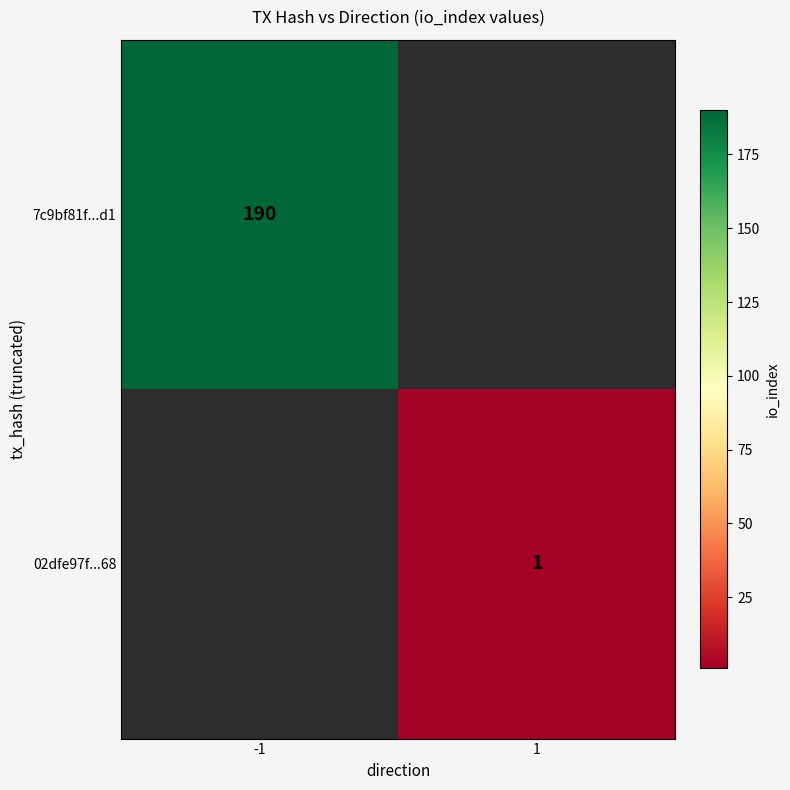

The 7c9bf81f...d1 series shows 265 at -1. True or false?

False